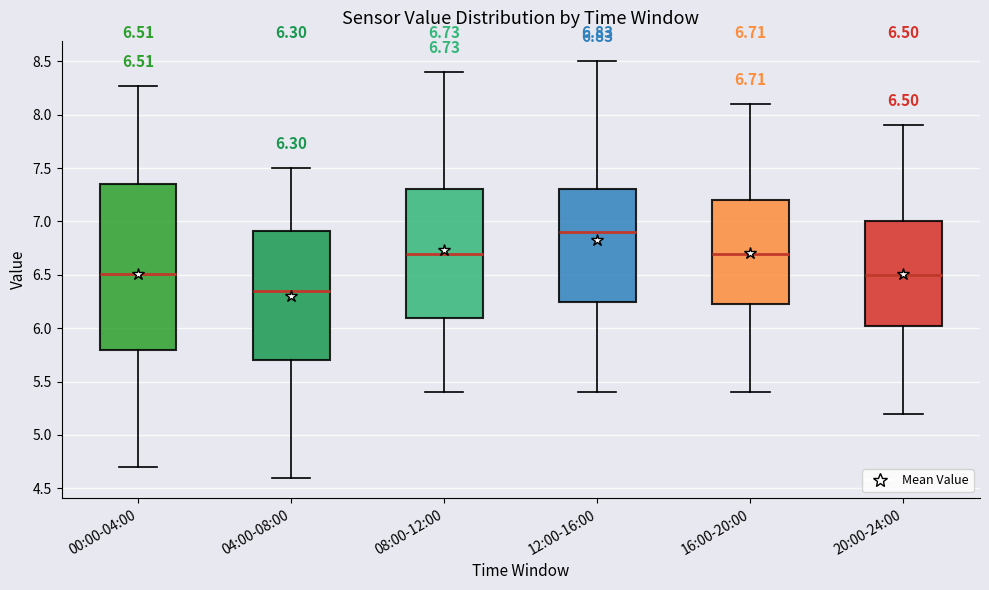

Which box is the tallest, from its lower edge to its upper edge?

00:00-04:00